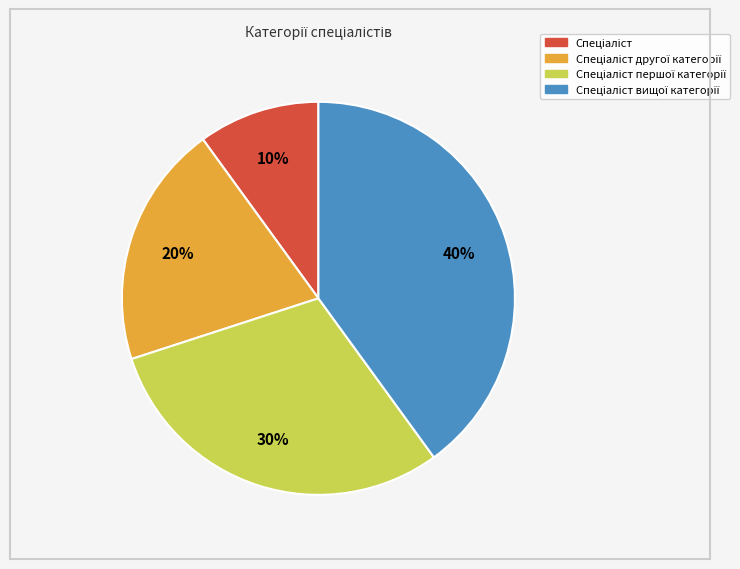

To the nearest percent, what is the average slice percentage?

25%